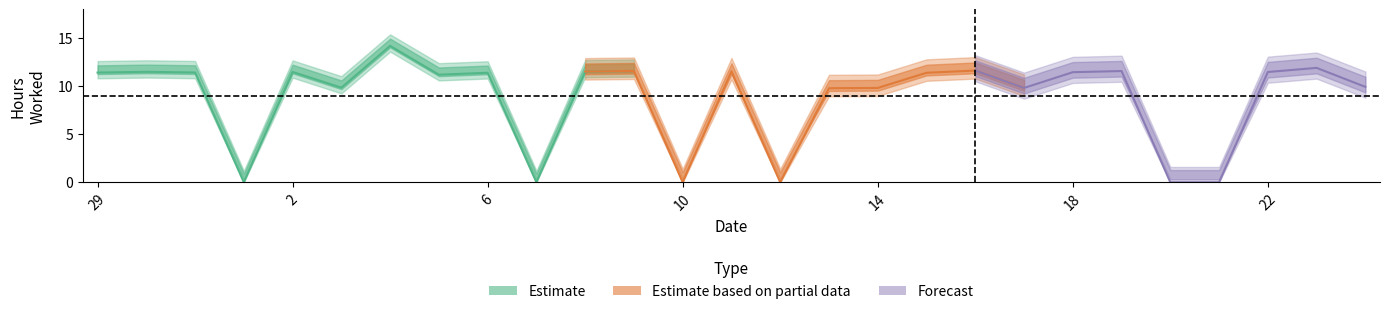

What value does the data have at 4?

14.2